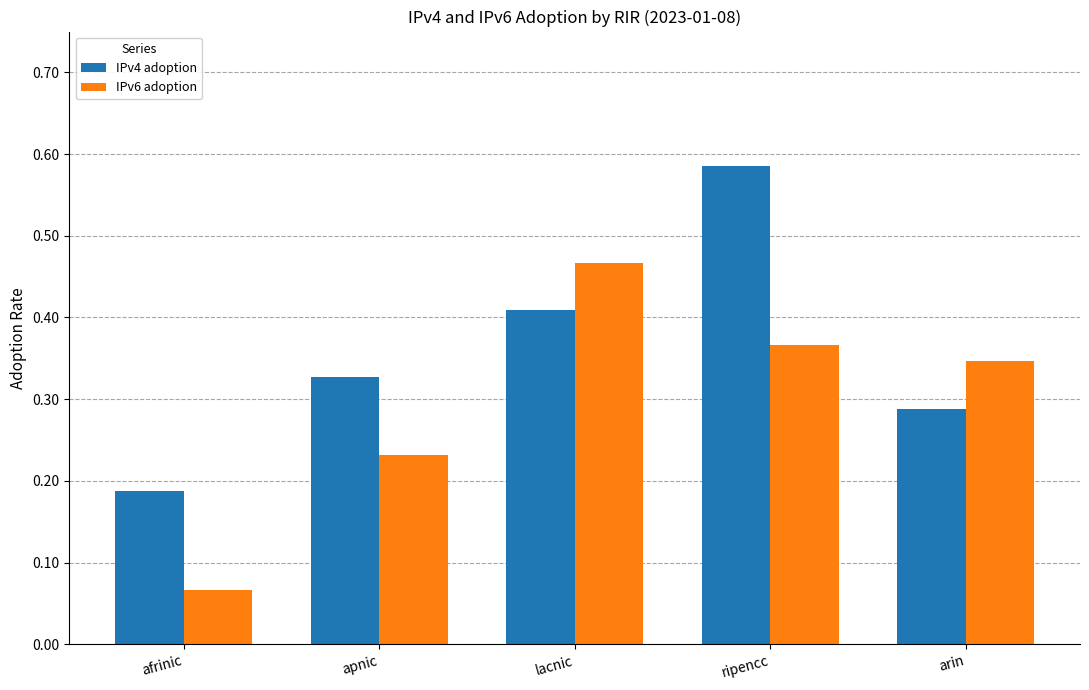

At which category does the chart reach its peak across all series?

ripencc